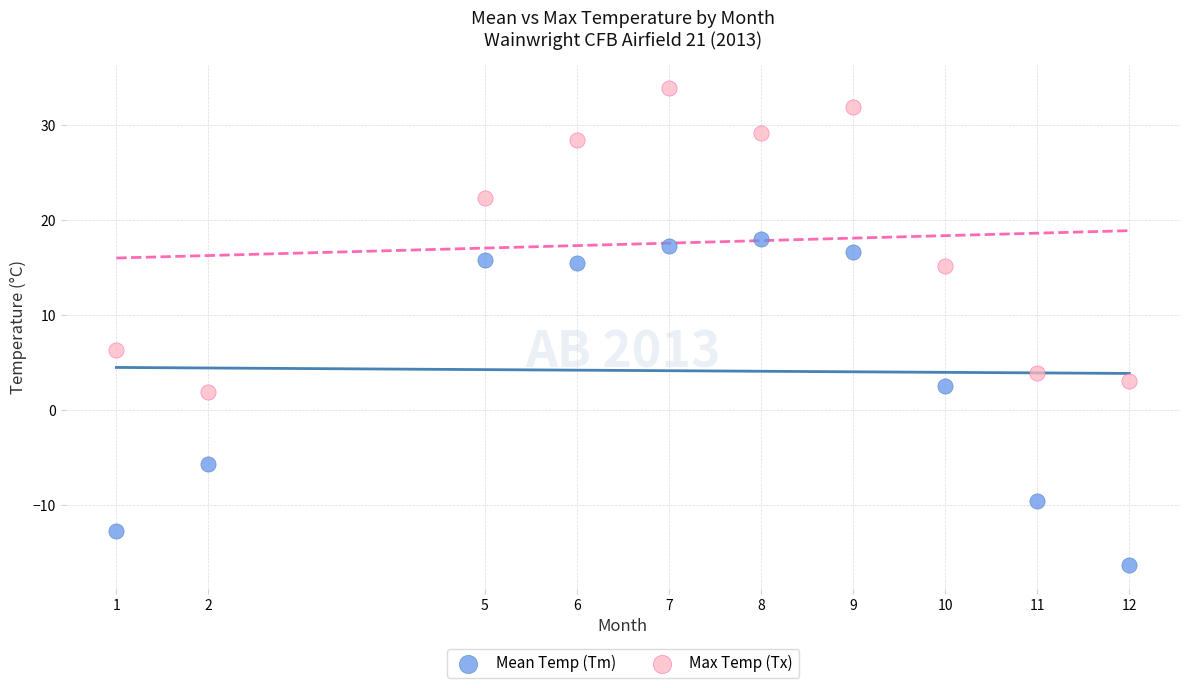

Which series contains the lowest Y value?

Mean Temp (Tm)